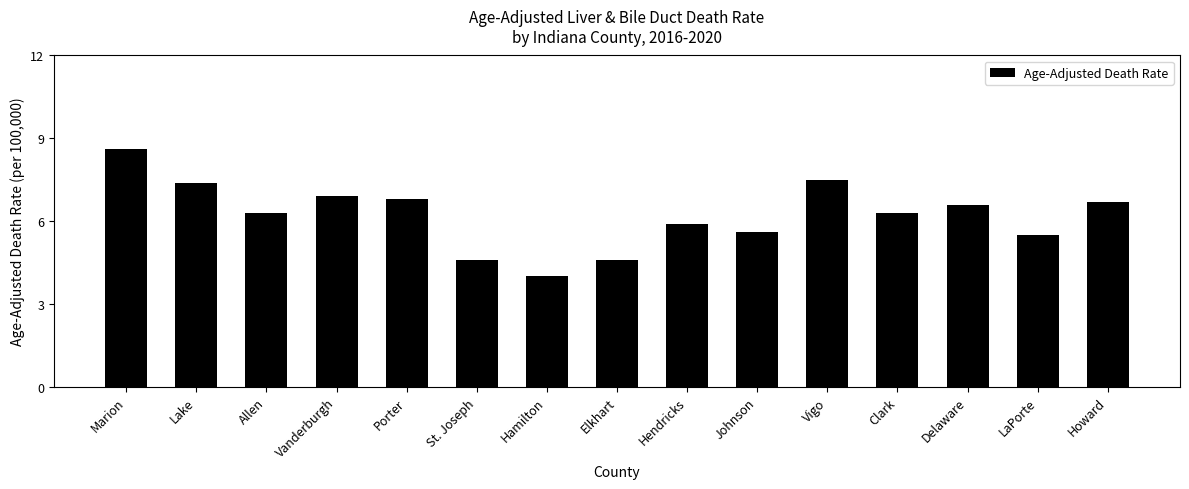

How many data points does each series have?

15